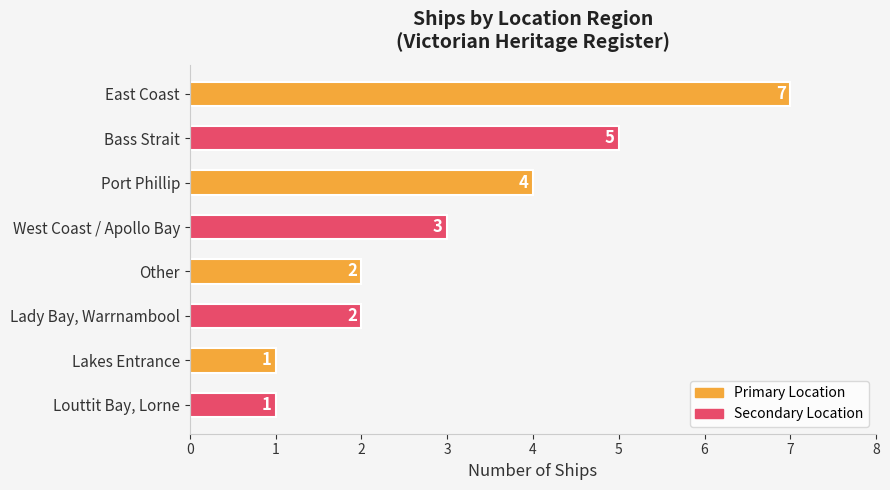

Reading top to bottom, list all the values displayed in this chart.

7	5	4	3	2	2	1	1